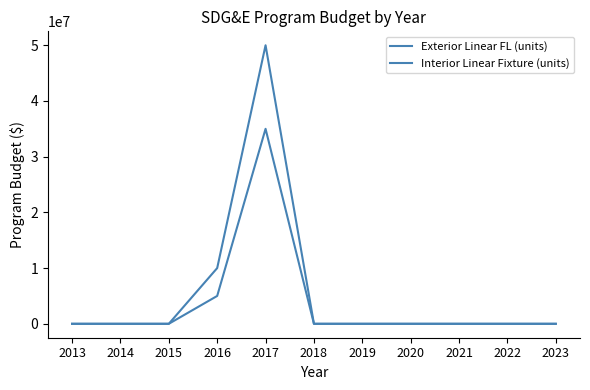

How many lines are shown in the chart?

2